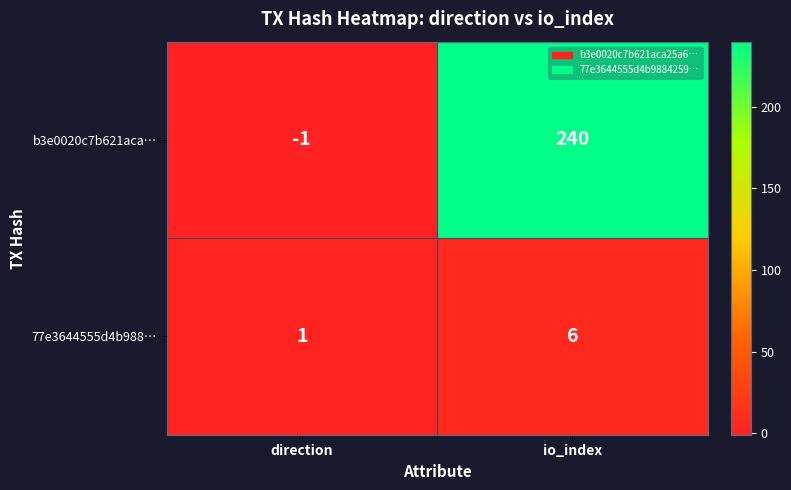

Which series has the largest total across all categories?

b3e0020c7b621aca…